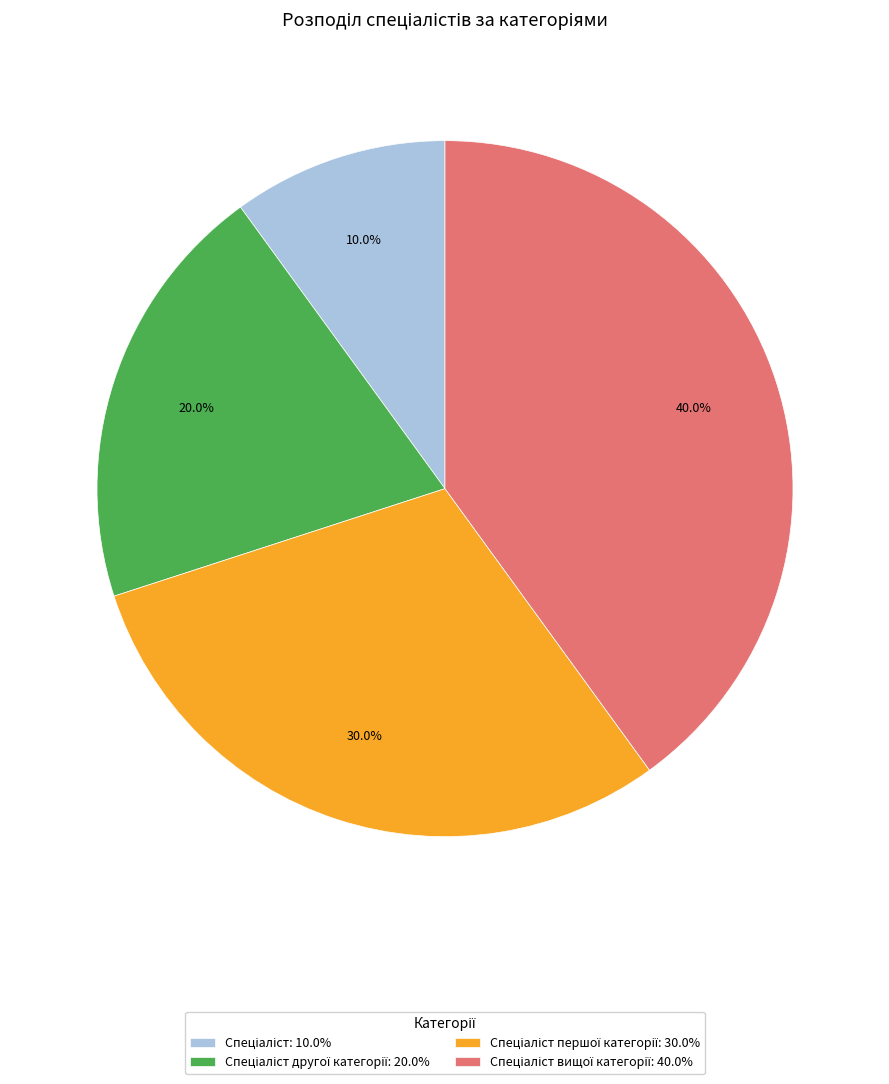

Is there any slice that represents more than half of the pie?

No